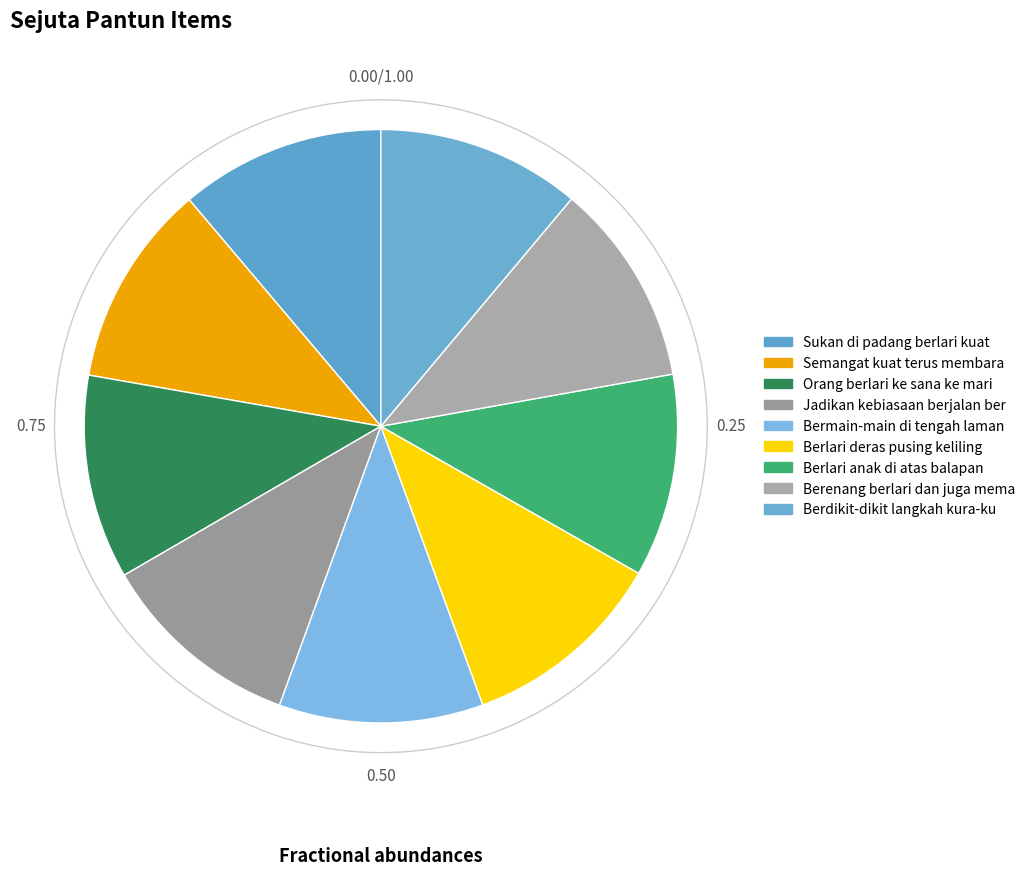

What is the total percentage of Berenang berlari dan juga memanah and Orang berlari ke sana ke mari?

22.2%